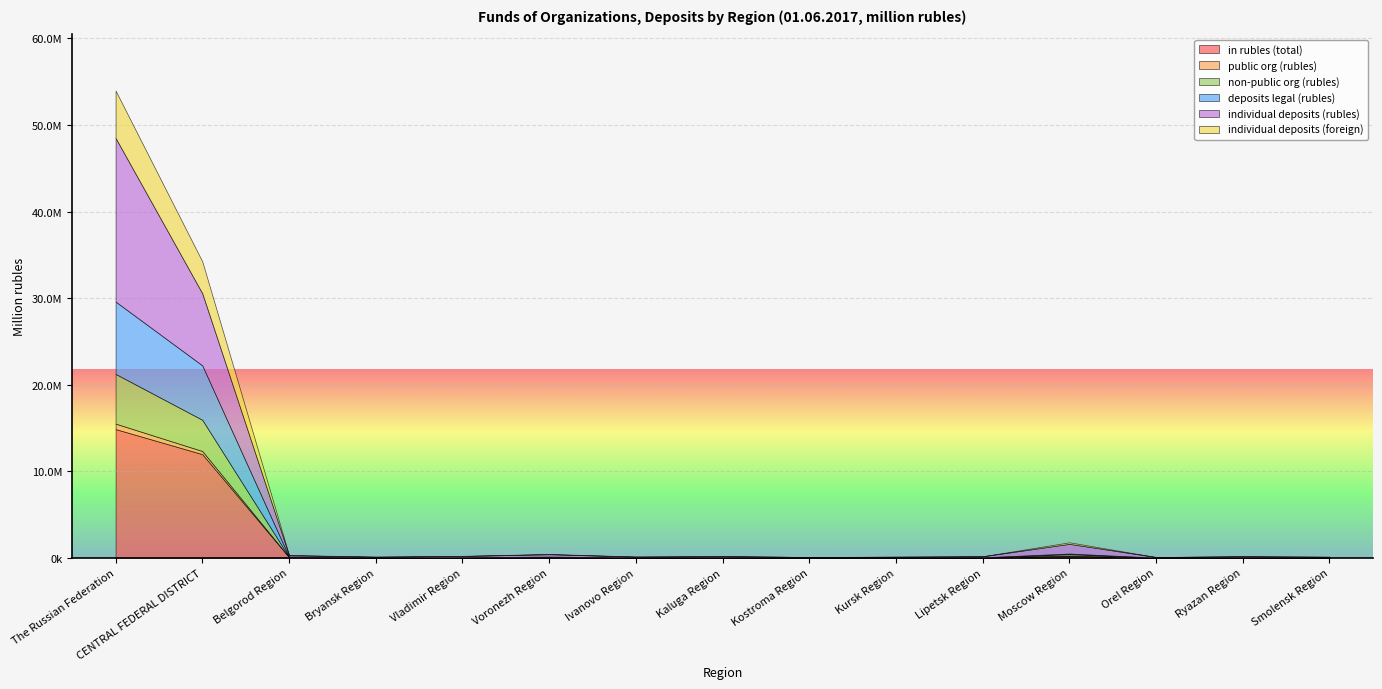

Count the number of categories in the chart.

15